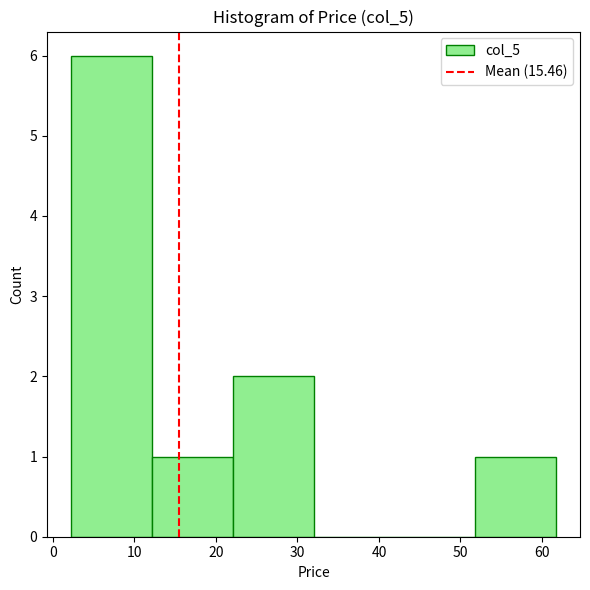

Over which range of the x-axis is the bar tallest?

2 to 12